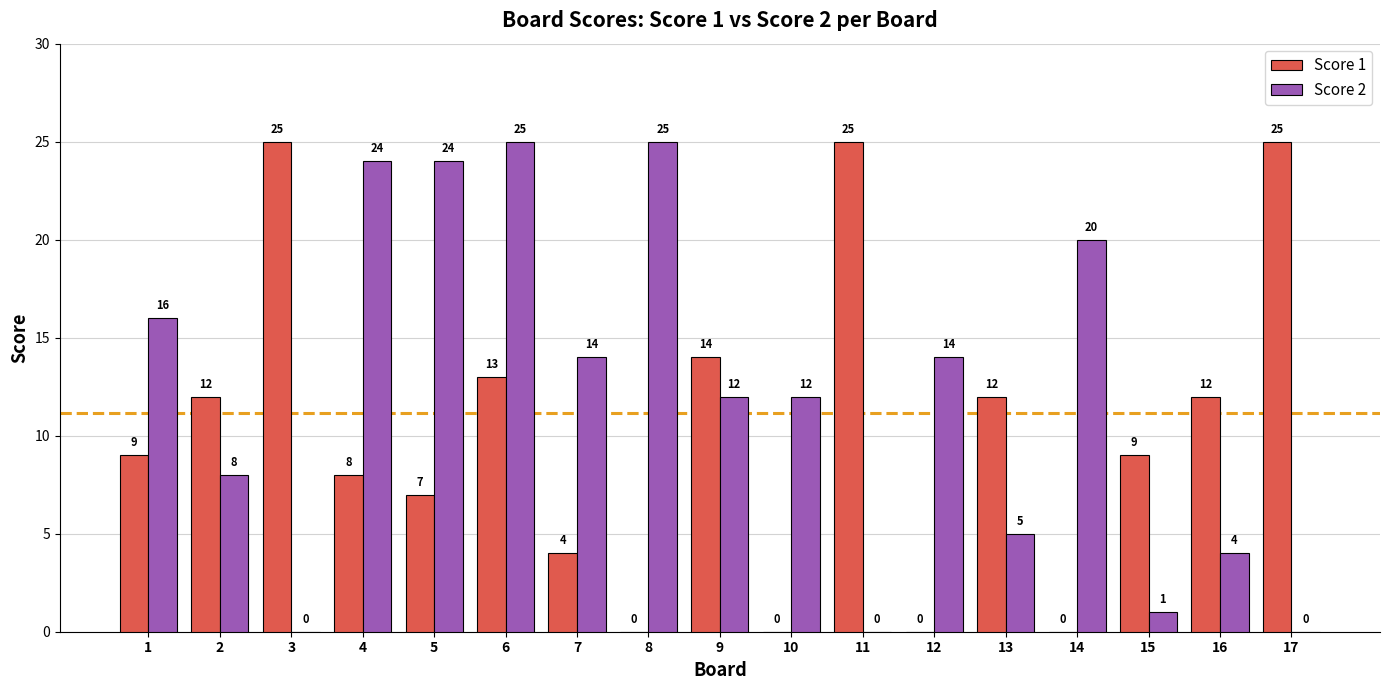

Reading left to right, transcribe all the data shown in this chart.

Score 1: 9	12	25	8	7	13	4	0	14	0	25	0	12	0	9	12	25
Score 2: 16	8	0	24	24	25	14	25	12	12	0	14	5	20	1	4	0